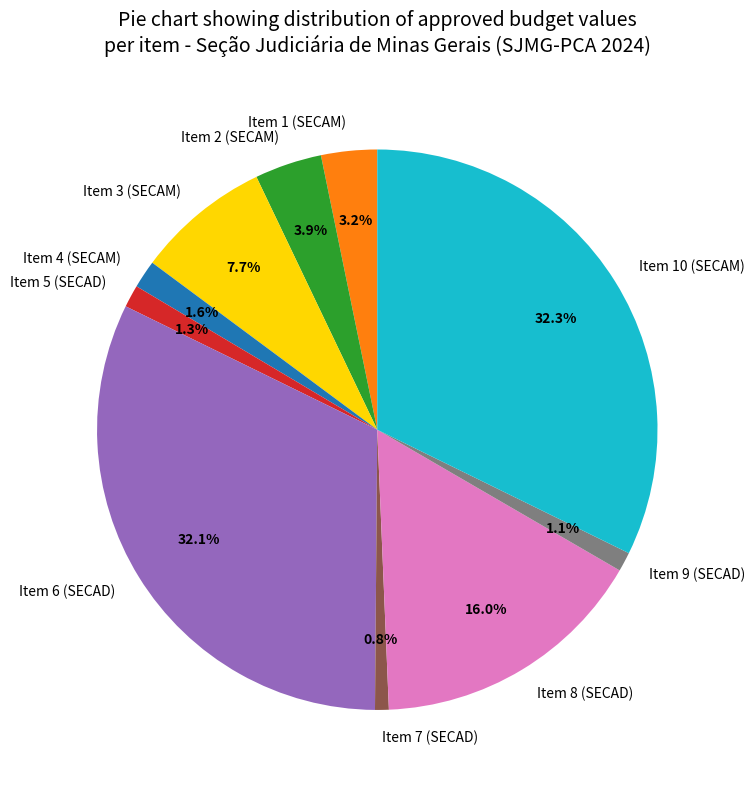

To the nearest percent, what is the average slice percentage?

10%